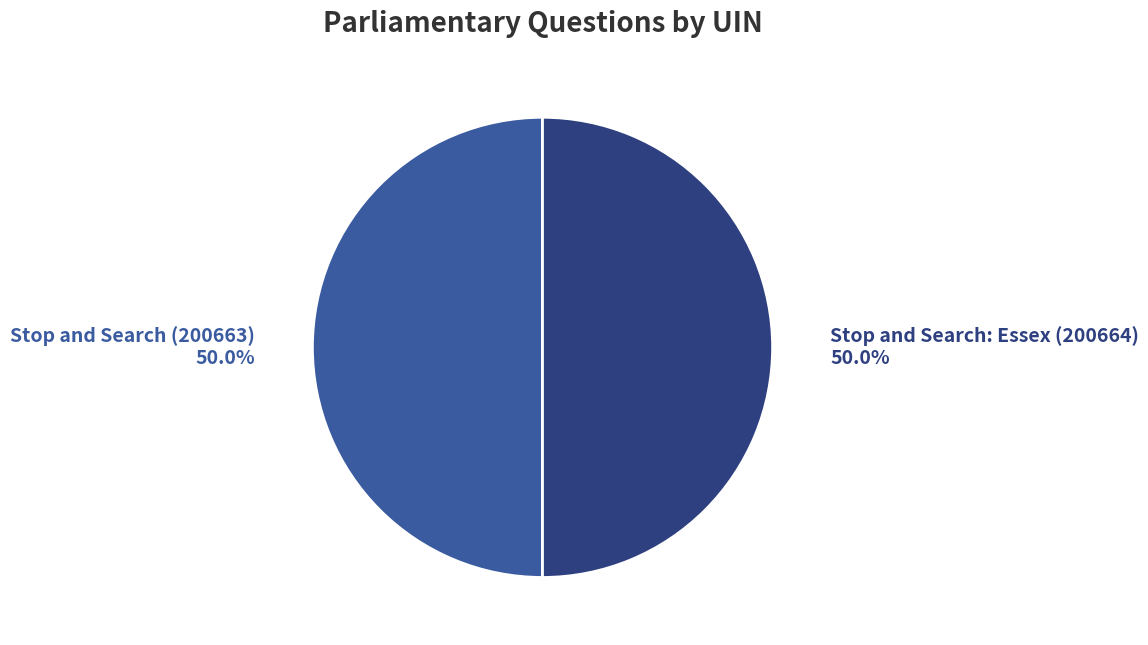

The Stop and Search: Essex (200664) slice represents 50% of the pie. True or false?

True